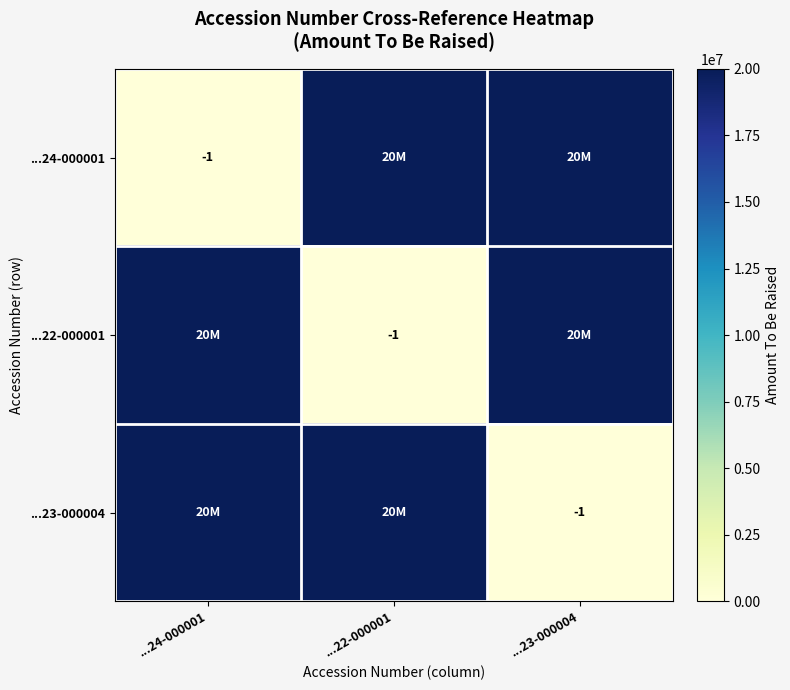

True or false: ...24-000001 has a value of -1 at ...24-000001.

True